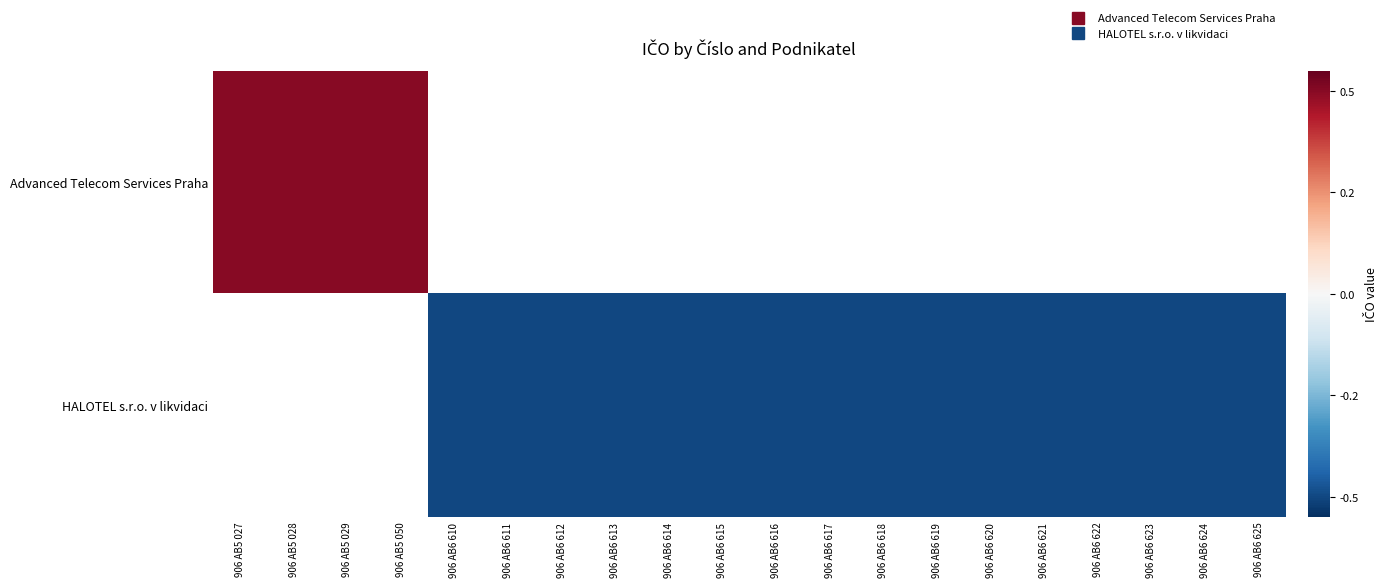

List the labels in order of HALOTEL s.r.o. v likvidaci value, smallest first.

906 AB5 027, 906 AB5 028, 906 AB5 029, 906 AB5 050, 906 AB6 610, 906 AB6 611, 906 AB6 612, 906 AB6 613, 906 AB6 614, 906 AB6 615, 906 AB6 616, 906 AB6 617, 906 AB6 618, 906 AB6 619, 906 AB6 620, 906 AB6 621, 906 AB6 622, 906 AB6 623, 906 AB6 624, 906 AB6 625